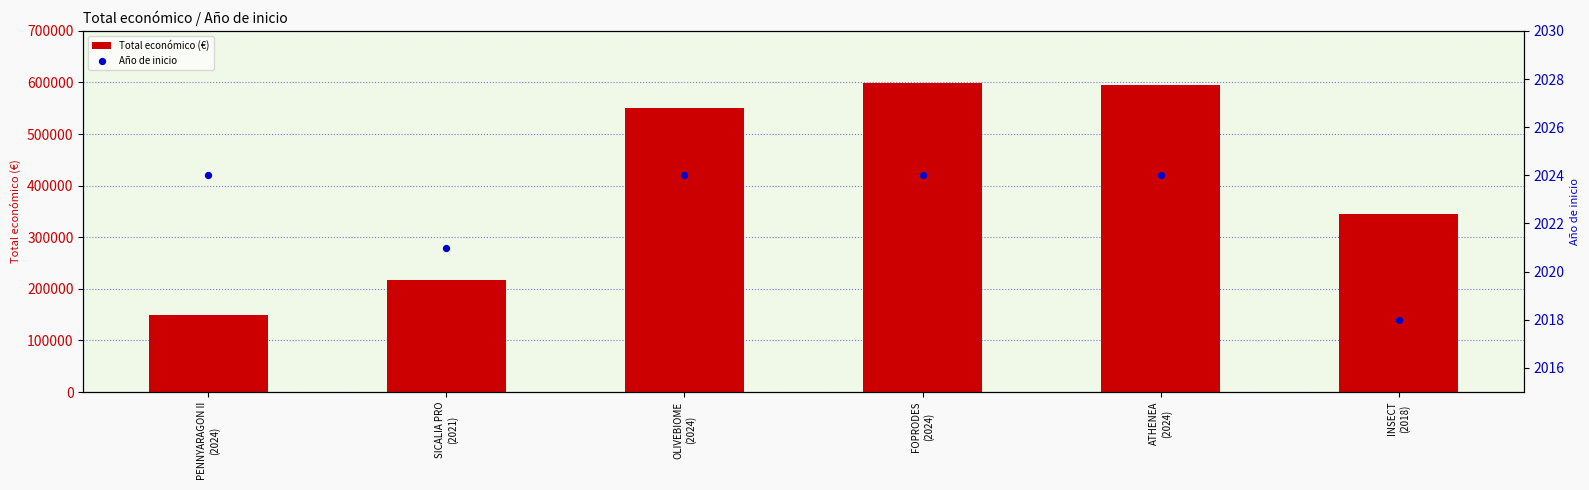

At which category is the sum across all series the highest?

FOPRODES
(2024)